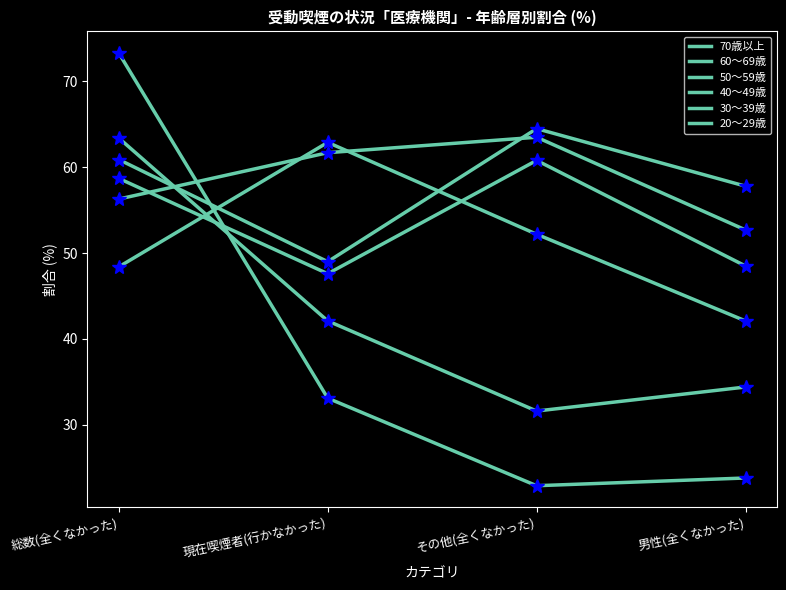

Is it true that 60～69歳 equals 15.3 at その他(全くなかった)?

False